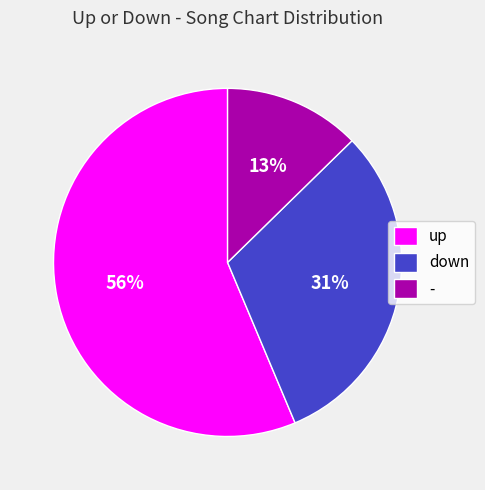

Rank the categories by value from highest to lowest.

up, down, -